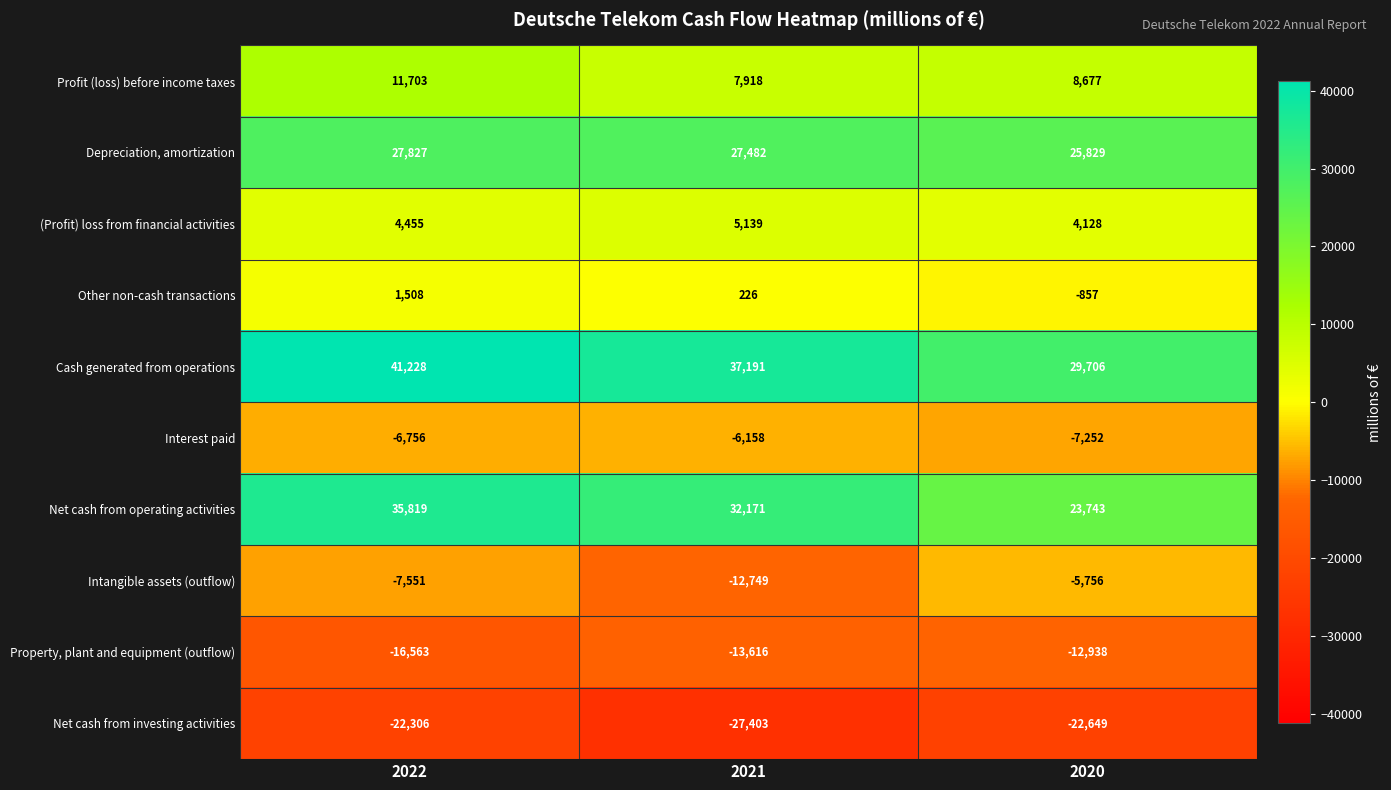

How many series are shown in this chart?

10